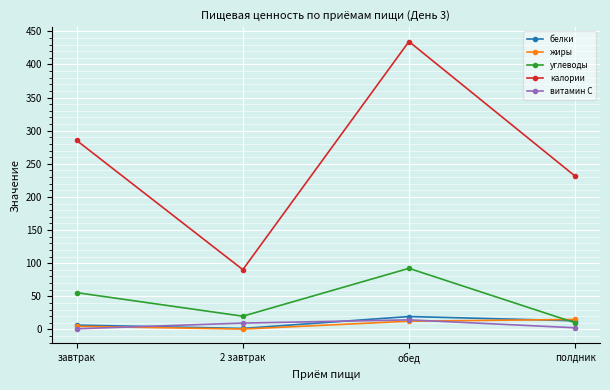

At which category is the sum across all series the highest?

обед